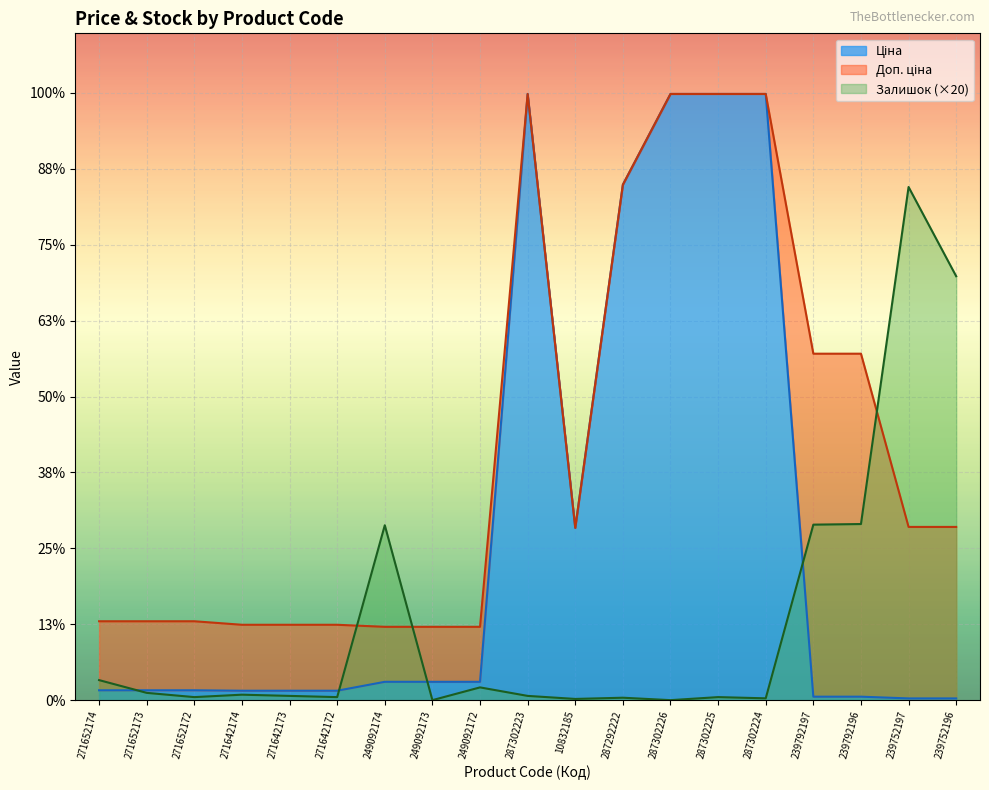

True or false: Доп. ціна has more than 1 points higher than both neighbors.

False